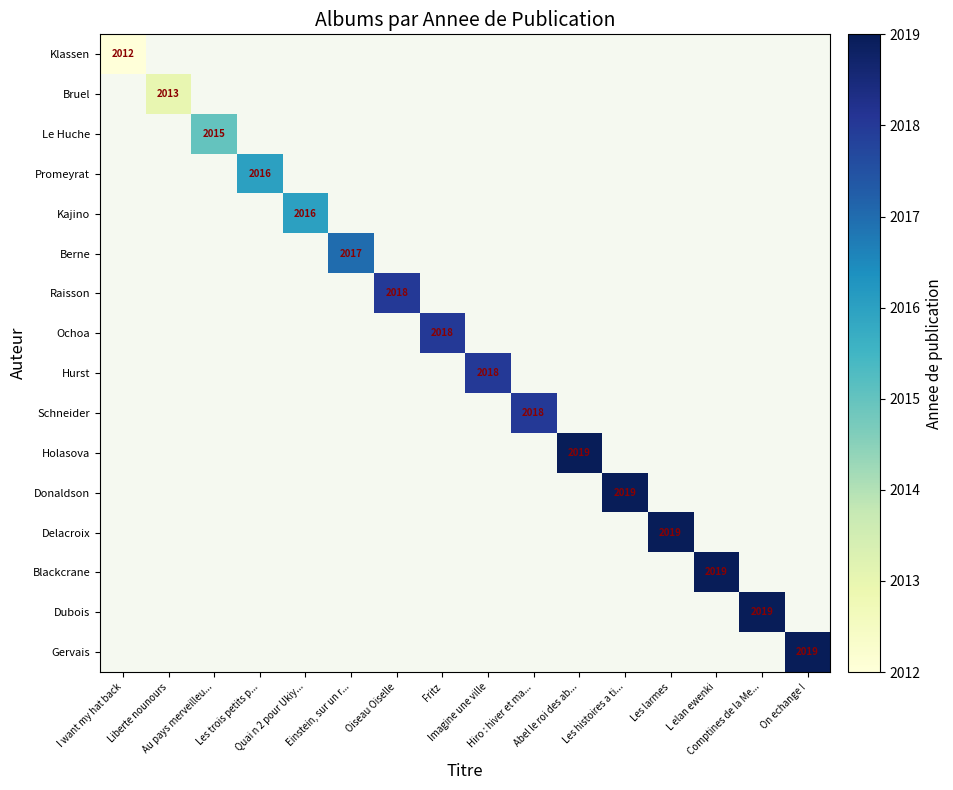

What is the total value across all series at Au pays merveilleu...?

2015